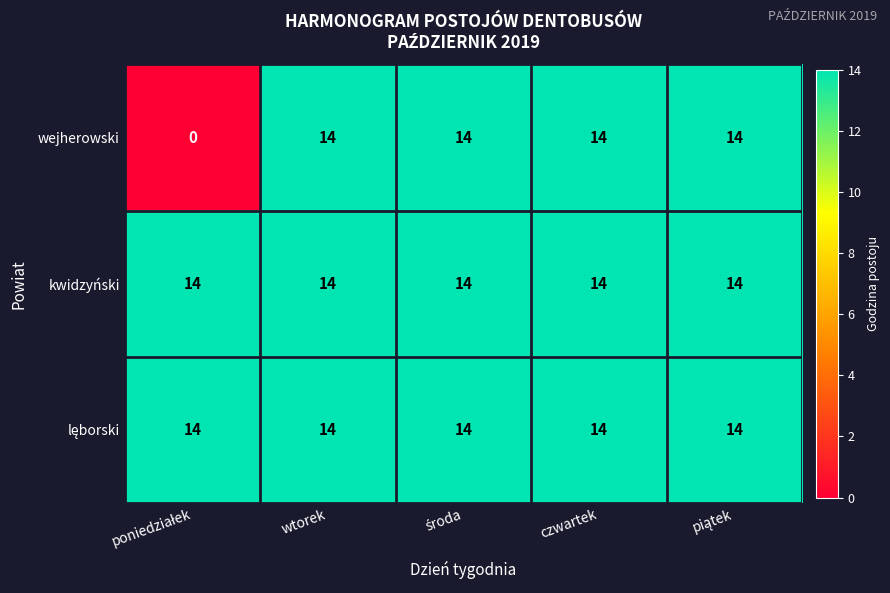

How many distinct data groups are displayed?

3